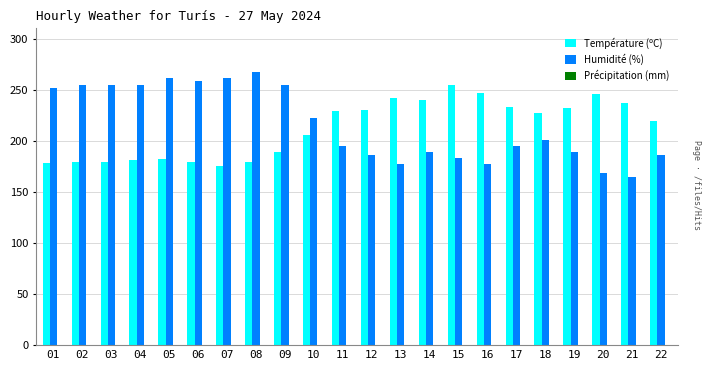

True or false: Humidité (%) has a value of 201 at 18.

True